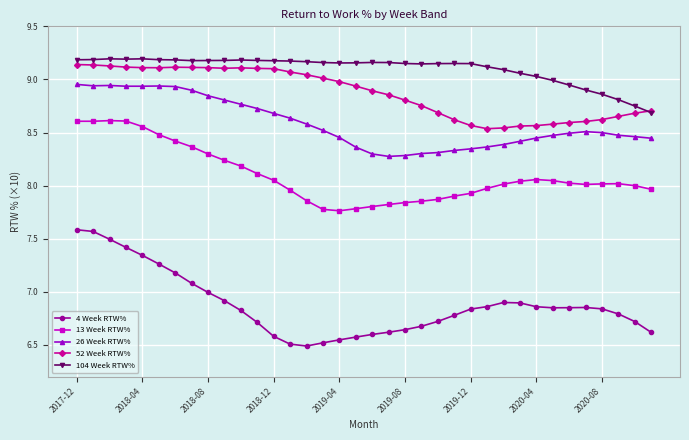

Which series has the largest range (max minus min)?

4 Week RTW%